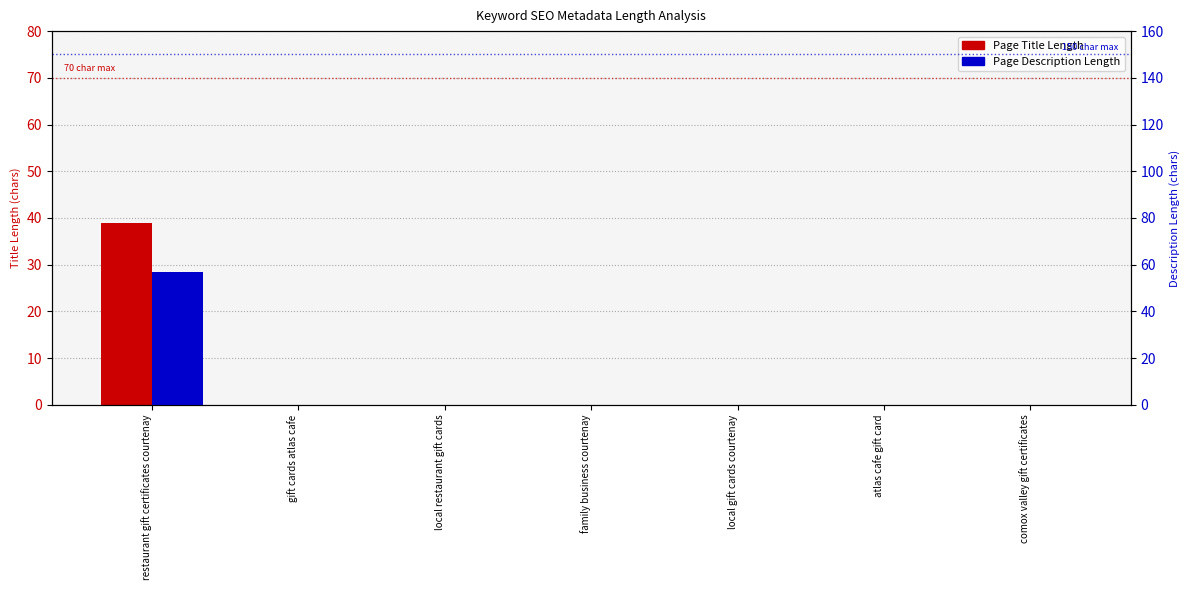

Reading left to right, what are all the values shown in this chart?

Page Title Length: restaurant gift certificates courtenay=39	gift cards atlas cafe=0	local restaurant gift cards=0	family business courtenay=0	local gift cards courtenay=0	atlas cafe gift card=0	comox valley gift certificates=0
Page Description Length: restaurant gift certificates courtenay=57	gift cards atlas cafe=0	local restaurant gift cards=0	family business courtenay=0	local gift cards courtenay=0	atlas cafe gift card=0	comox valley gift certificates=0